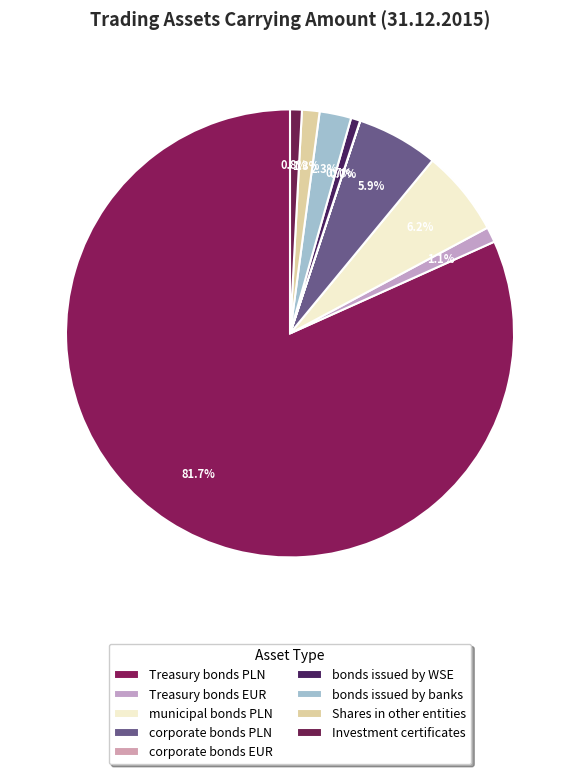

Which slice represents more than half of the pie?

Treasury bonds PLN